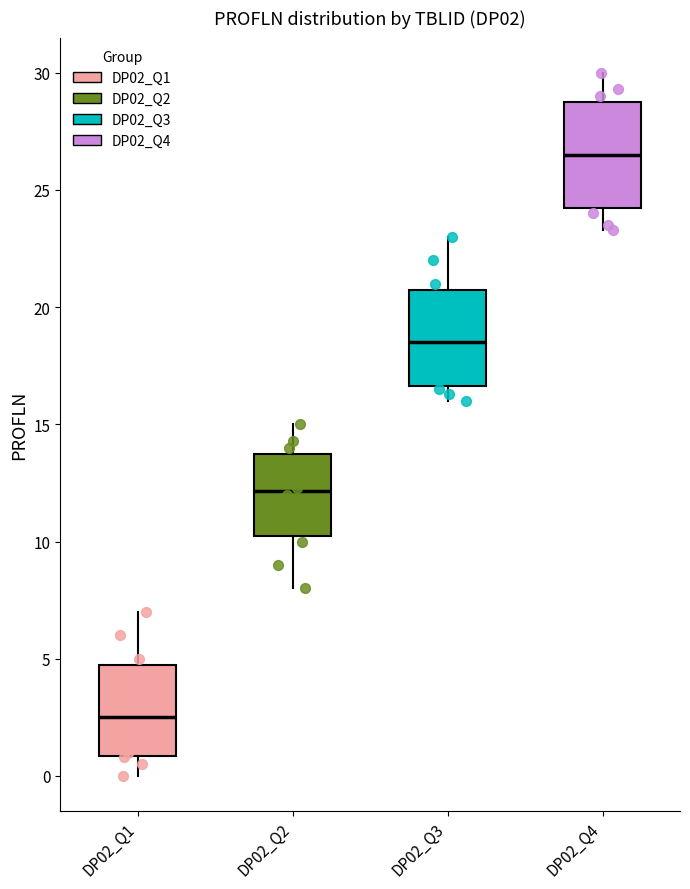

Reading left to right, transcribe this box plot: for each box, give where its median line is, the range the box spans, and where its two whiskers end, as read against the y-axis. The values are not printed on the chart, so give them approximately, as read against the axis.

DP02_Q1: median 2.5, box 1.0 to 5.0, whiskers 0.0 to 7.0
DP02_Q2: median 12.0, box 10.5 to 14.0, whiskers 8.0 to 15.0
DP02_Q3: median 18.5, box 16.5 to 21.0, whiskers 16.0 to 23.0
DP02_Q4: median 26.5, box 24.5 to 29.0, whiskers 23.5 to 30.0